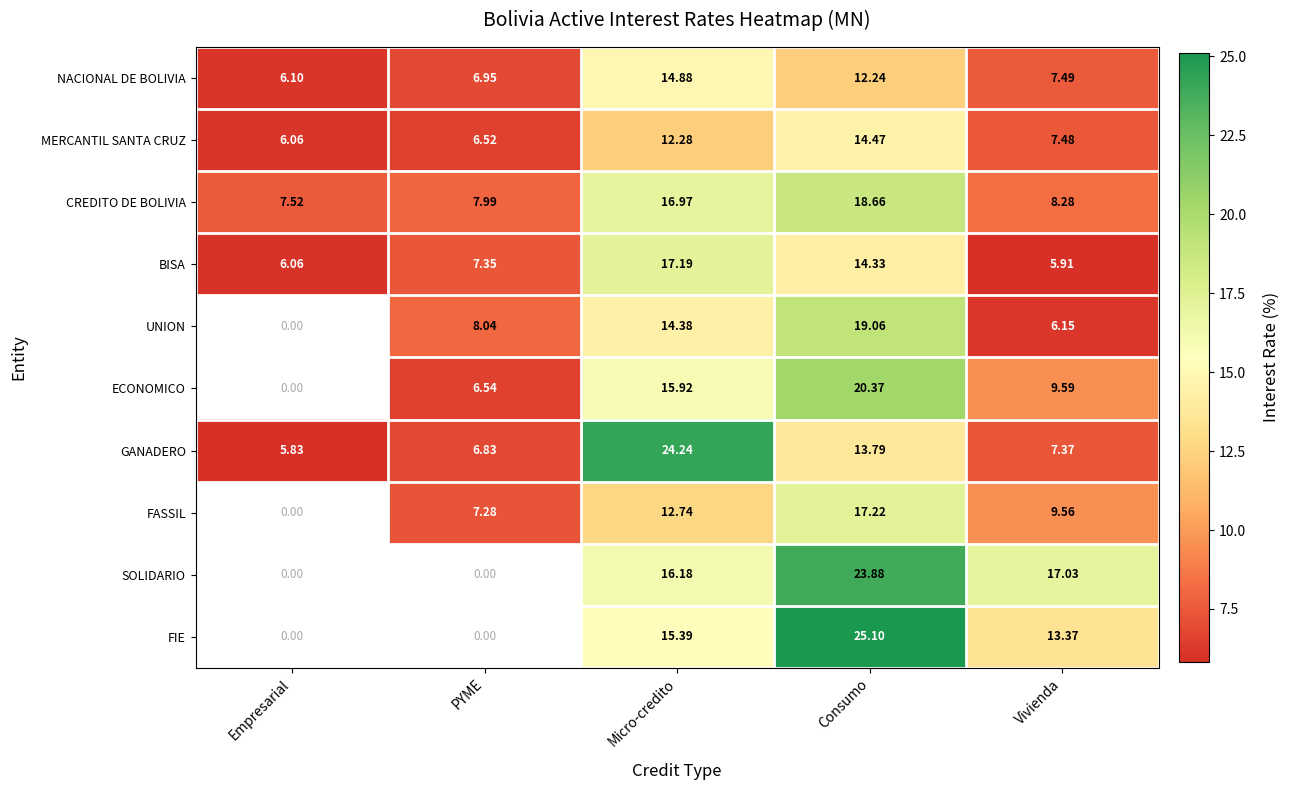

Rank the categories by GANADERO value from highest to lowest.

Micro-credito, Consumo, Vivienda, PYME, Empresarial